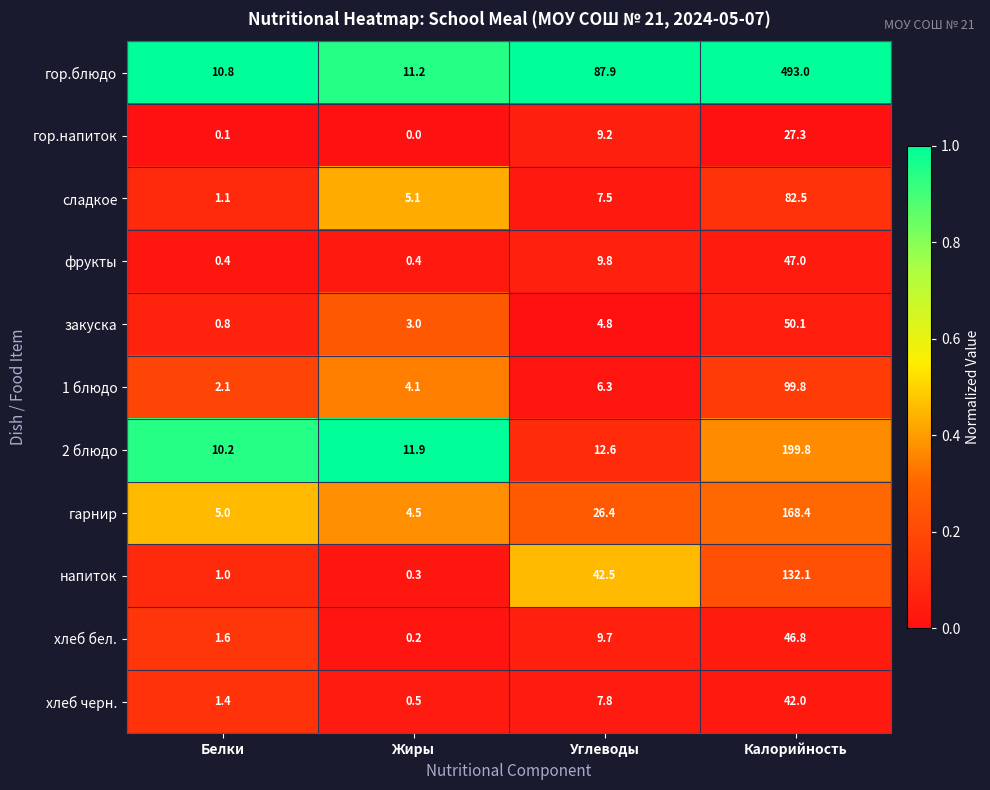

At which label does 2 блюдо reach its minimum?

Белки